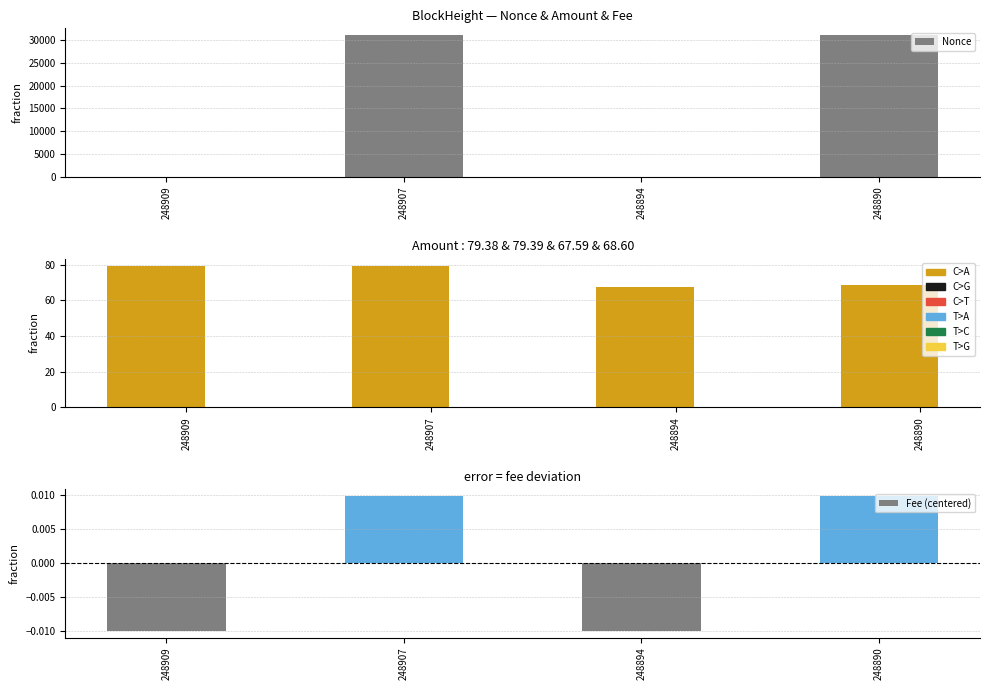

The value of Fee (centered) at 248907 is 0.0. True or false?

False